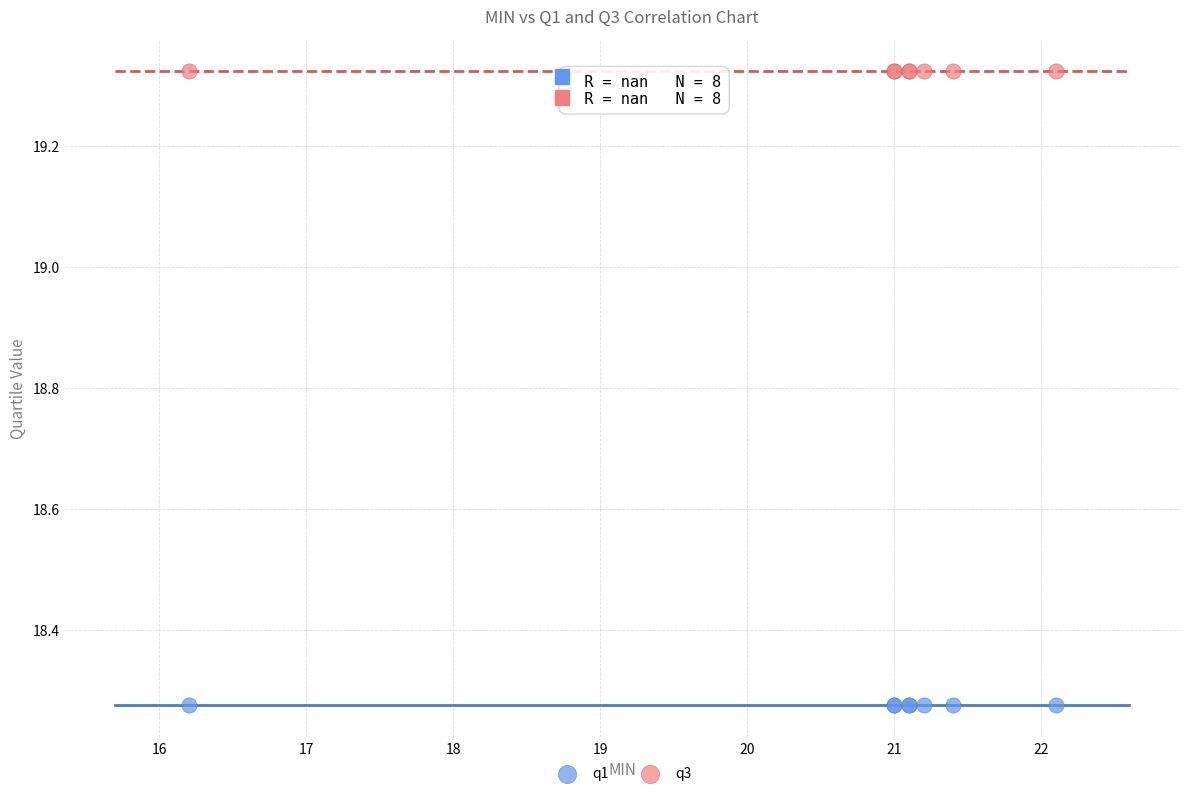

Which series contains the highest Y value?

q3